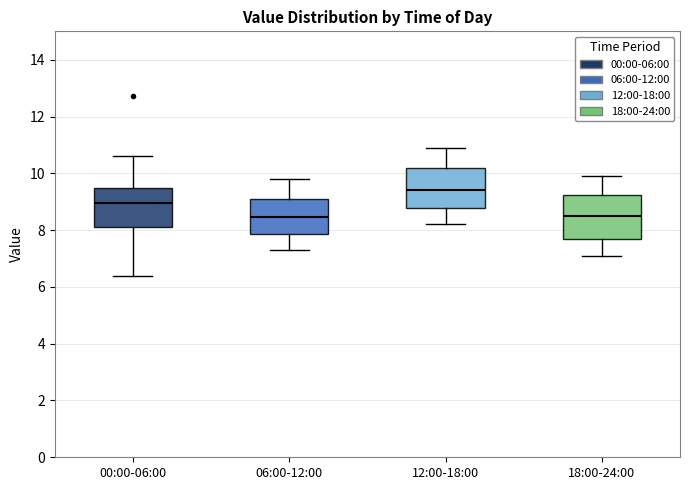

Reading left to right, read every box against the y-axis: the position of its median line, the range the box covers, and the ends of its whiskers. The values are not printed on the chart, so give them approximately, as read against the axis.

00:00-06:00: median 9.0, box 8.2 to 9.4, whiskers 6.4 to 10.6
06:00-12:00: median 8.4, box 7.8 to 9.2, whiskers 7.4 to 9.8
12:00-18:00: median 9.4, box 8.8 to 10.2, whiskers 8.2 to 11.0
18:00-24:00: median 8.6, box 7.6 to 9.2, whiskers 7.2 to 10.0